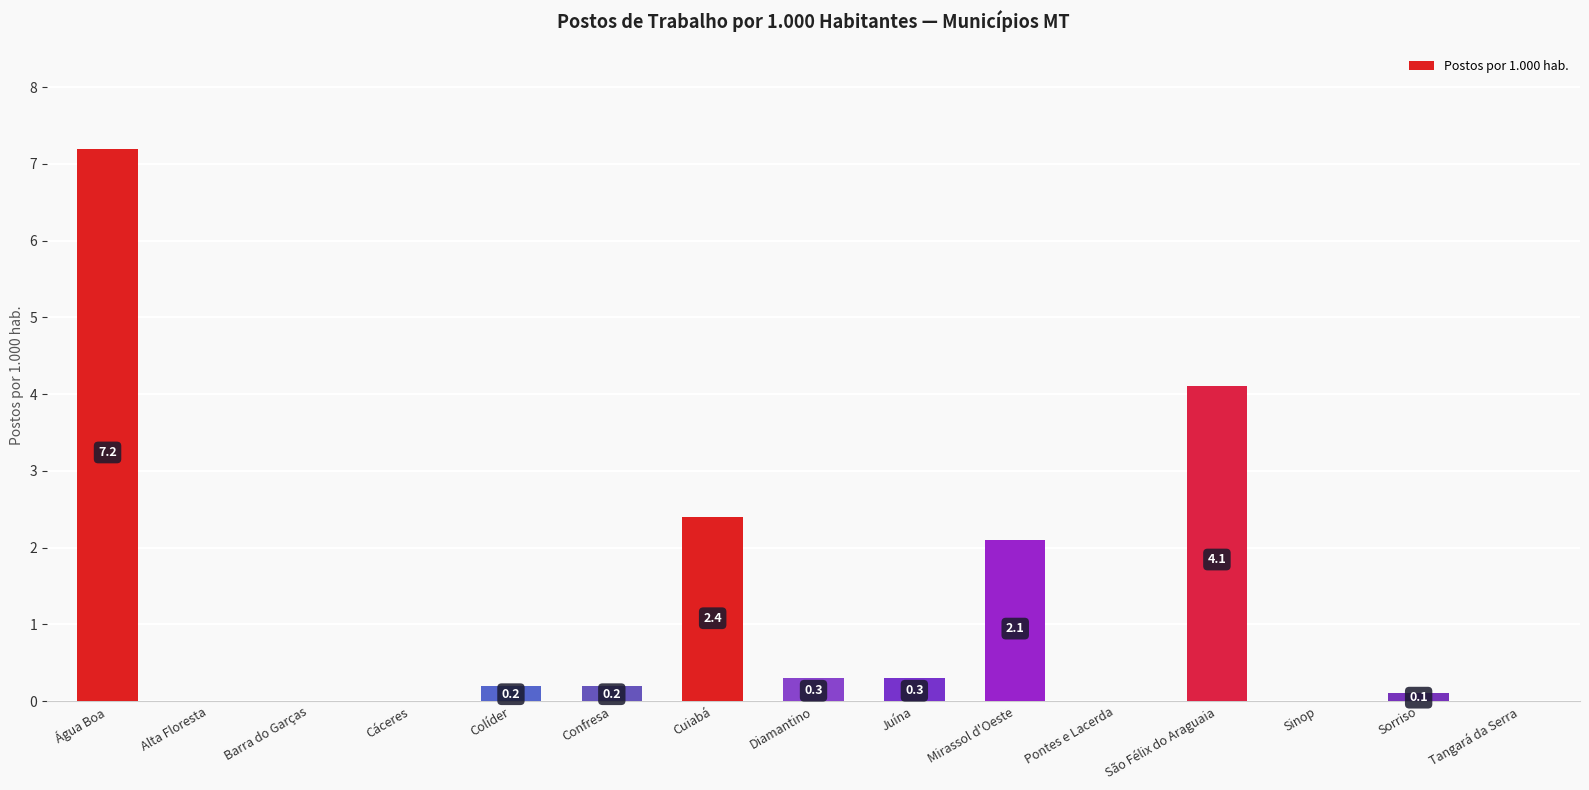

Which label corresponds to the largest value in the chart?

Água Boa